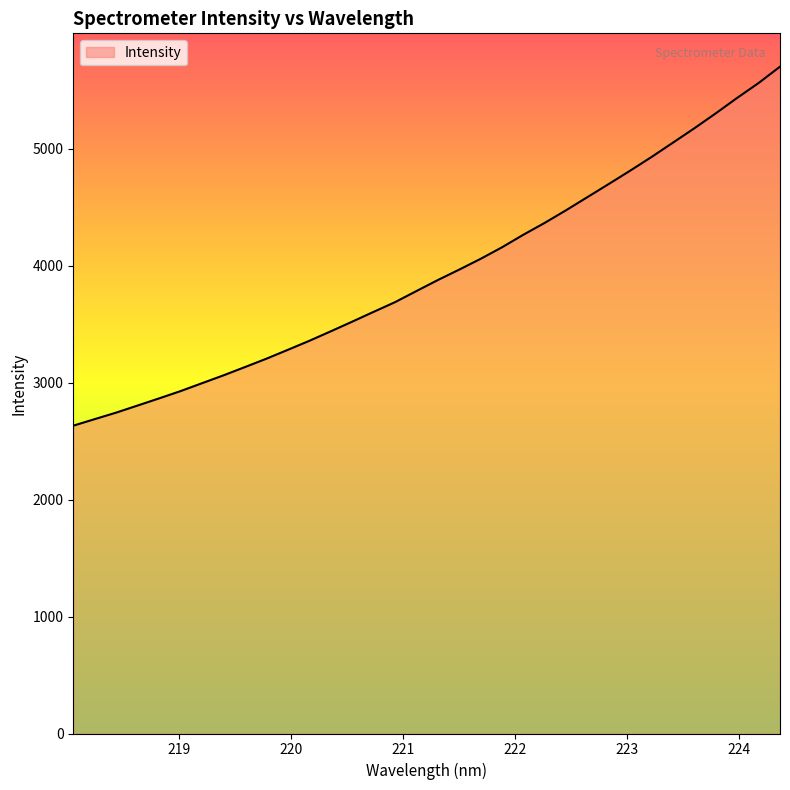

What is the maximum value shown in the chart?

5700.6